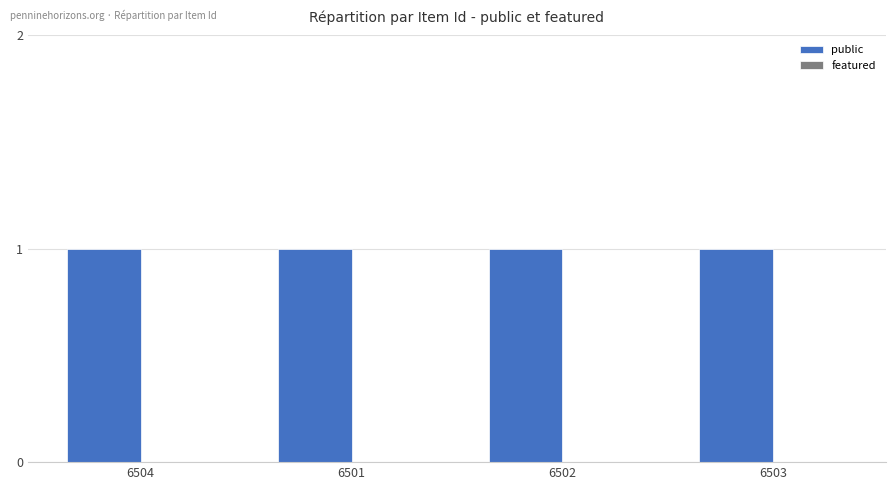

What is the total value across all series at 6504?

1